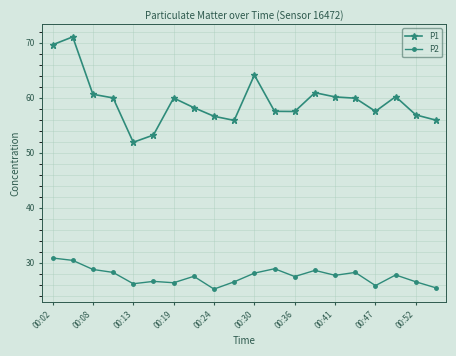

True or false: P1 and P2 intersect in this chart.

False